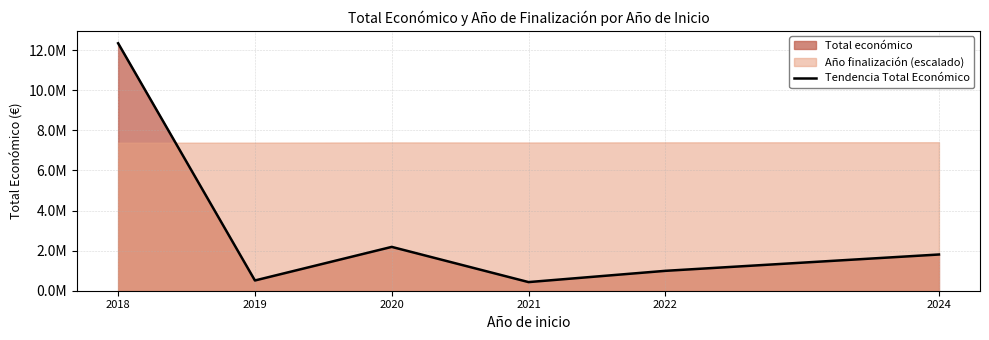

What is the average value?

3044374